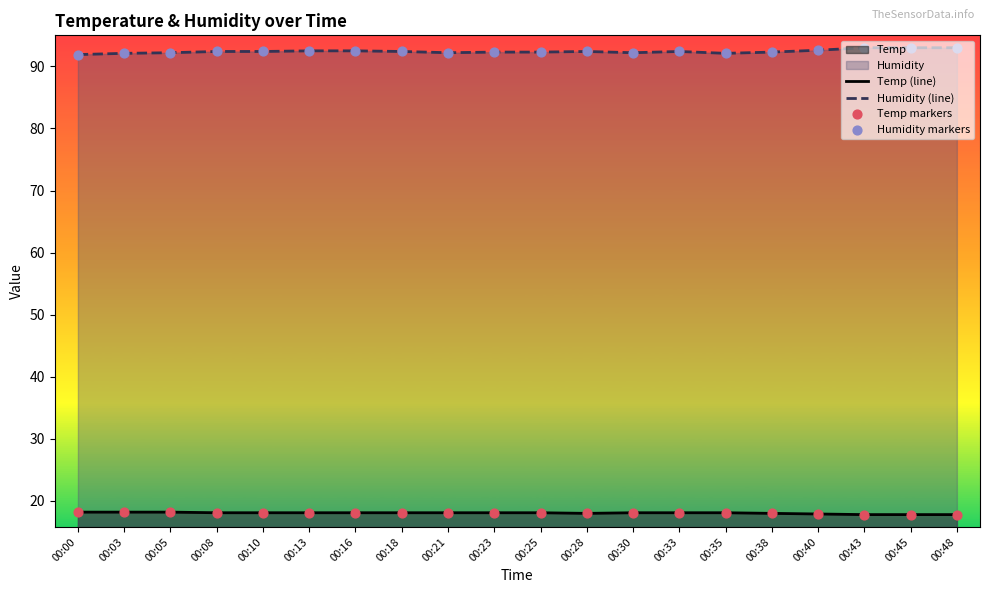

List the series in order of their peak value, lowest first.

Temp (line), Humidity (line)